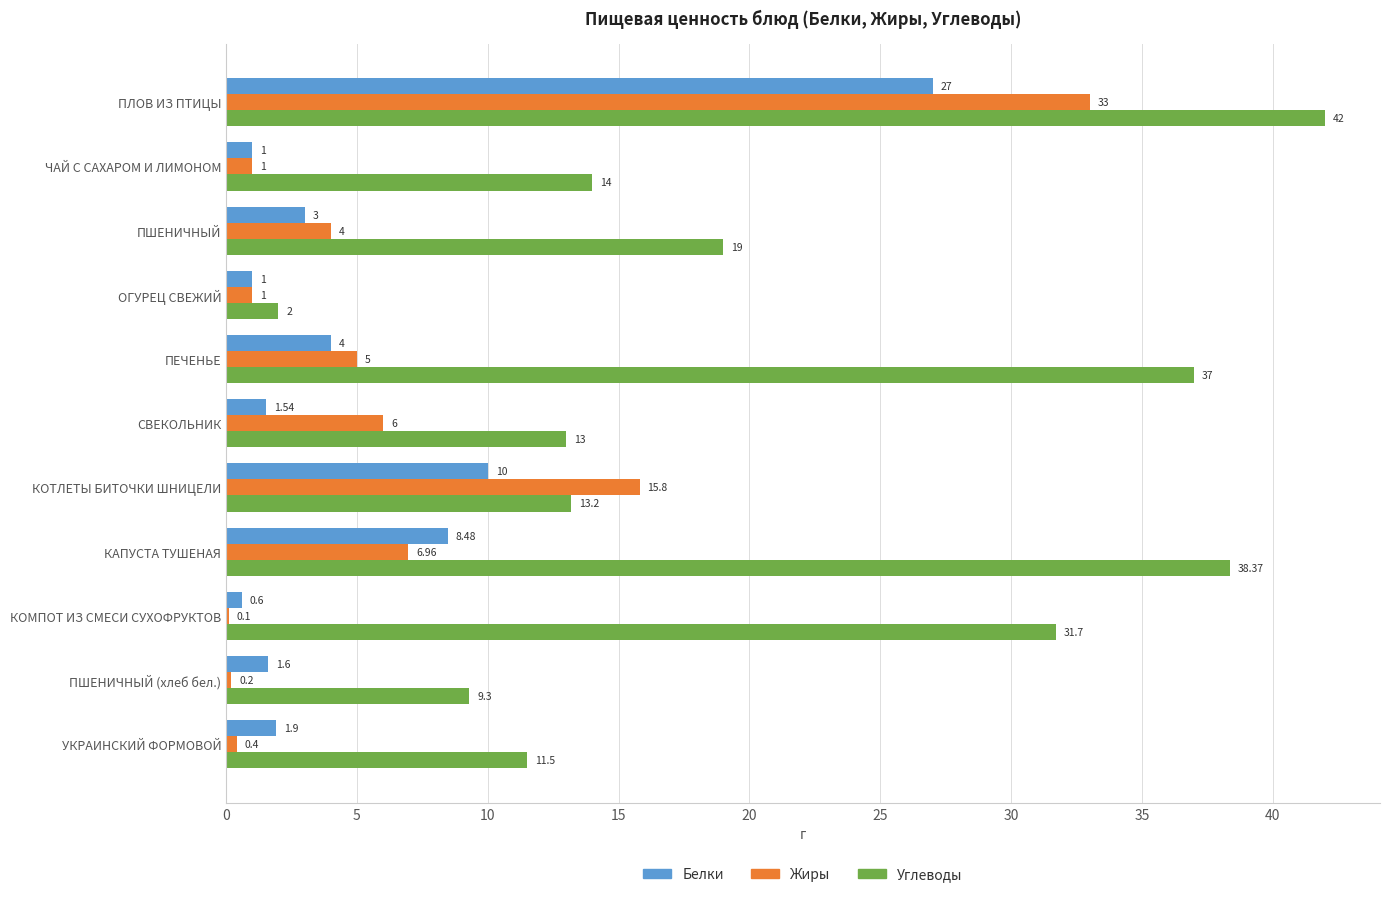

Between ОГУРЕЦ СВЕЖИЙ and КОМПОТ ИЗ СМЕСИ СУХОФРУКТОВ, which series saw the biggest shift?

Углеводы